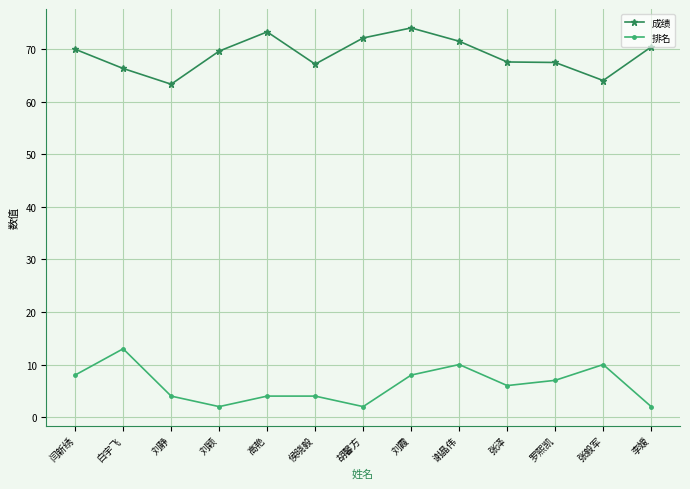

Is it true that 排名 equals 2.0 at 胡馨方?

True